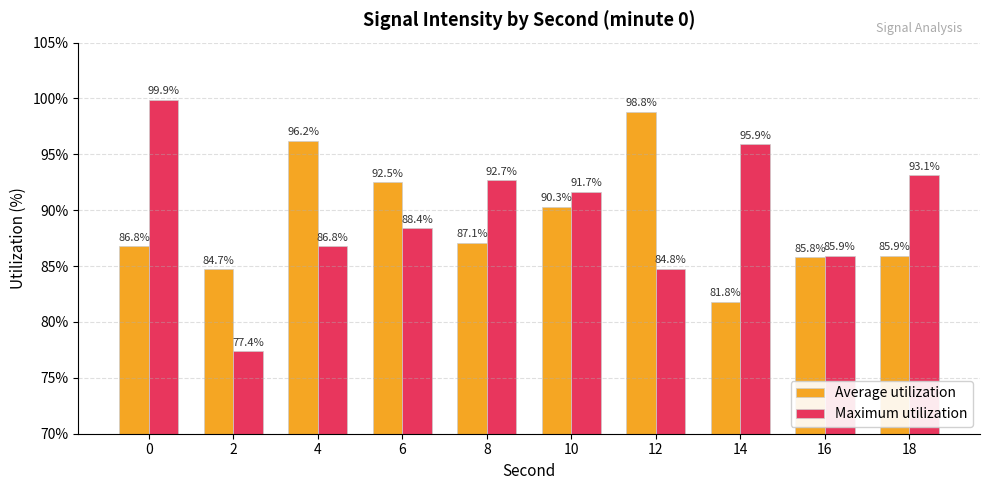

What is the sum of the Average utilization values at 0 and 4?

183.0